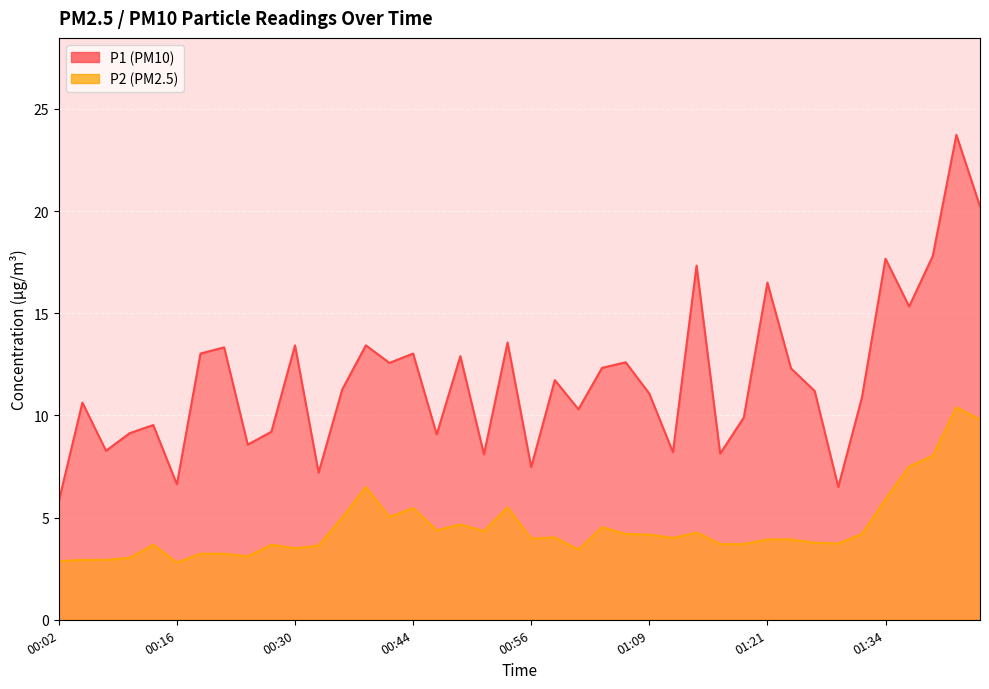

At which category is the sum across all series the highest?

01:41